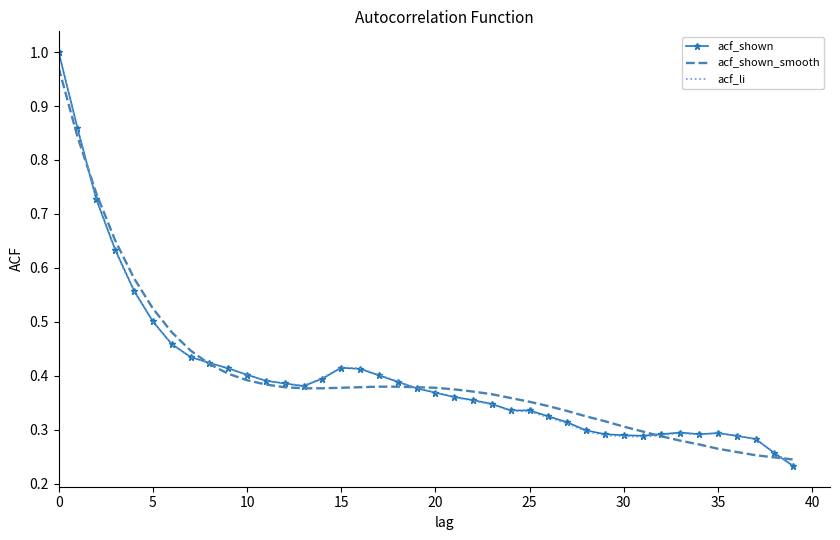

List the series in order of their overall mean, lowest first.

acf_li, acf_shown_smooth, acf_shown